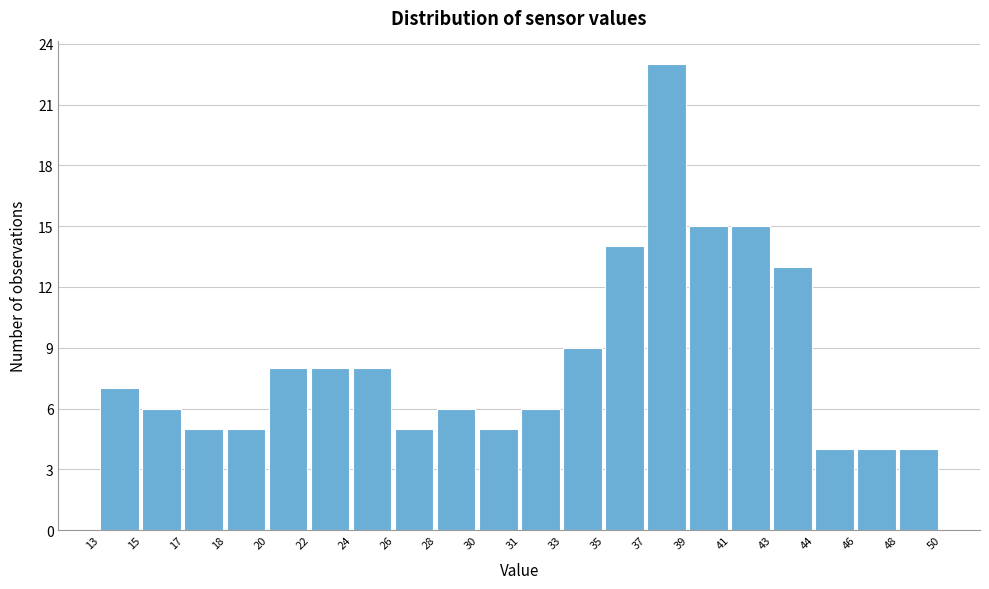

Reading left to right, transcribe all the data shown in this chart.

13=7	15=6	17=5	18=5	20=8	22=8	24=8	26=5	28=6	30=5	31=6	33=9	35=14	37=23	39=15	41=15	43=13	44=4	46=4	48=4